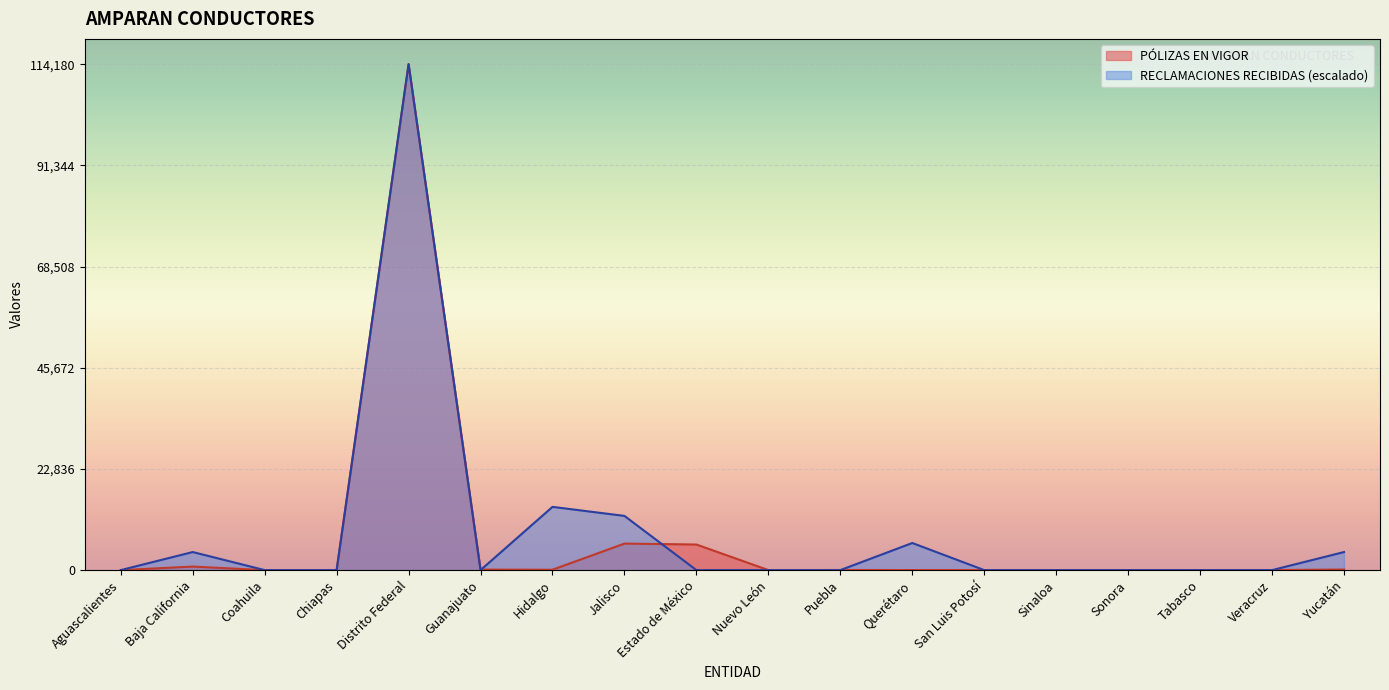

Reading left to right, extract all data points from this chart.

PÓLIZAS EN VIGOR: Aguascalientes=2.0	Baja California=795.0	Coahuila=1.0	Chiapas=2.0	Distrito Federal=114180.0	Guanajuato=121.0	Hidalgo=89.0	Jalisco=5985.0	Estado de México=5775.0	Nuevo León=5.0	Puebla=27.0	Querétaro=11.0	San Luis Potosí=1.0	Sinaloa=7.0	Sonora=6.0	Tabasco=1.0	Veracruz=7.0	Yucatán=139.0
RECLAMACIONES RECIBIDAS: Aguascalientes=0.0	Baja California=4077.9	Coahuila=0.0	Chiapas=0.0	Distrito Federal=114180.0	Guanajuato=0.0	Hidalgo=14272.5	Jalisco=12233.6	Estado de México=0.0	Nuevo León=0.0	Puebla=0.0	Querétaro=6116.8	San Luis Potosí=0.0	Sinaloa=0.0	Sonora=0.0	Tabasco=0.0	Veracruz=0.0	Yucatán=4077.9